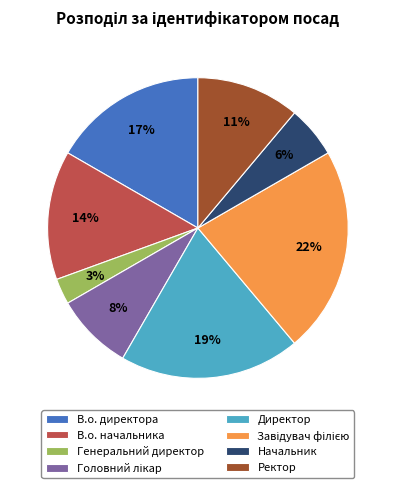

How many segments does this pie chart have?

8